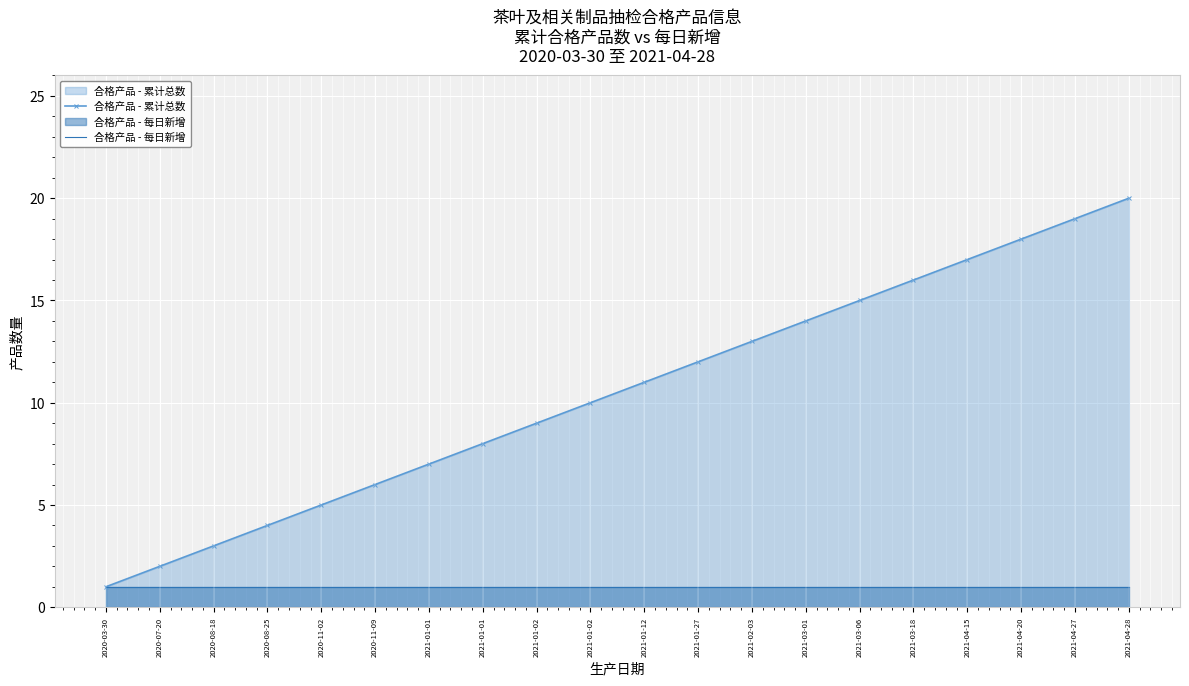

At which label does 合格产品 - 累计总数 first exceed 11?

2021-01-27